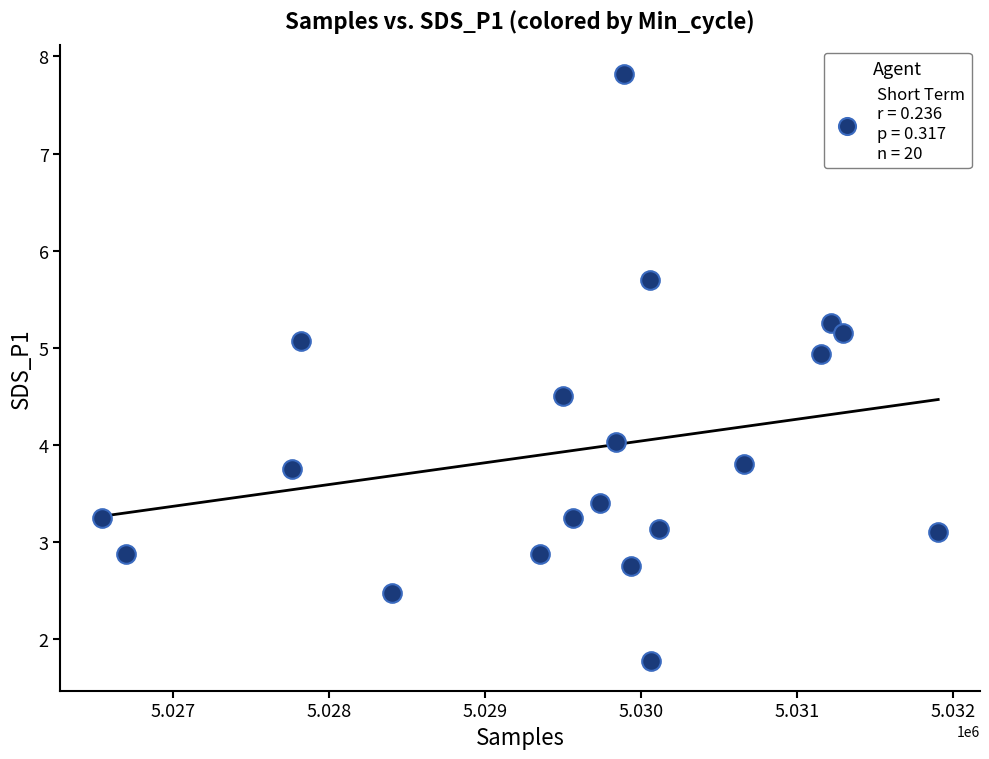

What is the range of X values (max minus min)?

5358.0